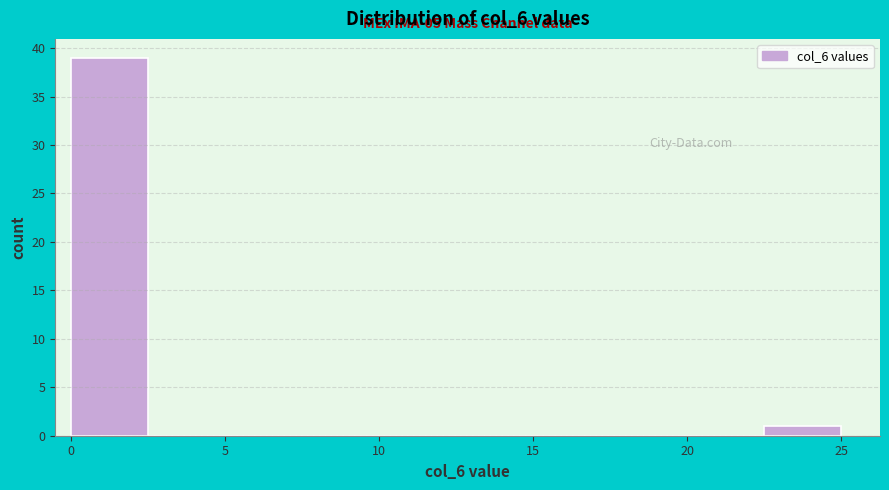

Over which range of the x-axis is the bar tallest?

0.0 to 2.5